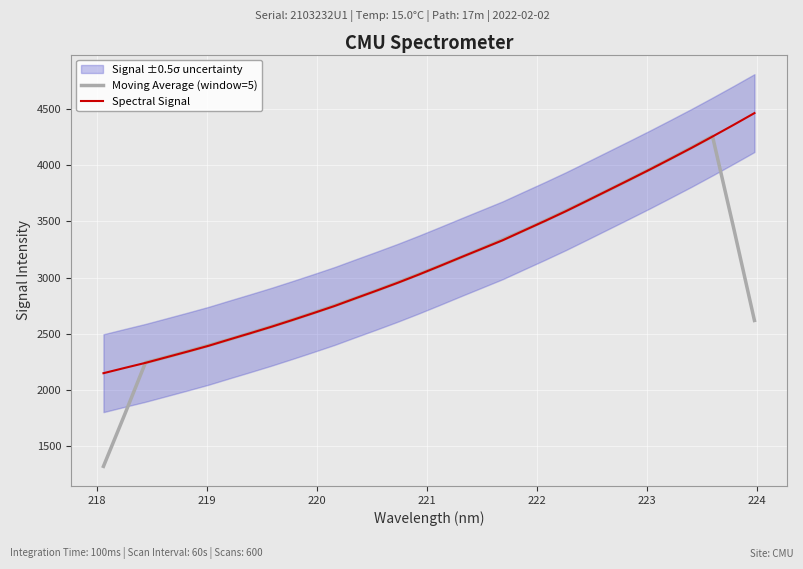

What is the maximum value for Spectral Signal?

4466.8